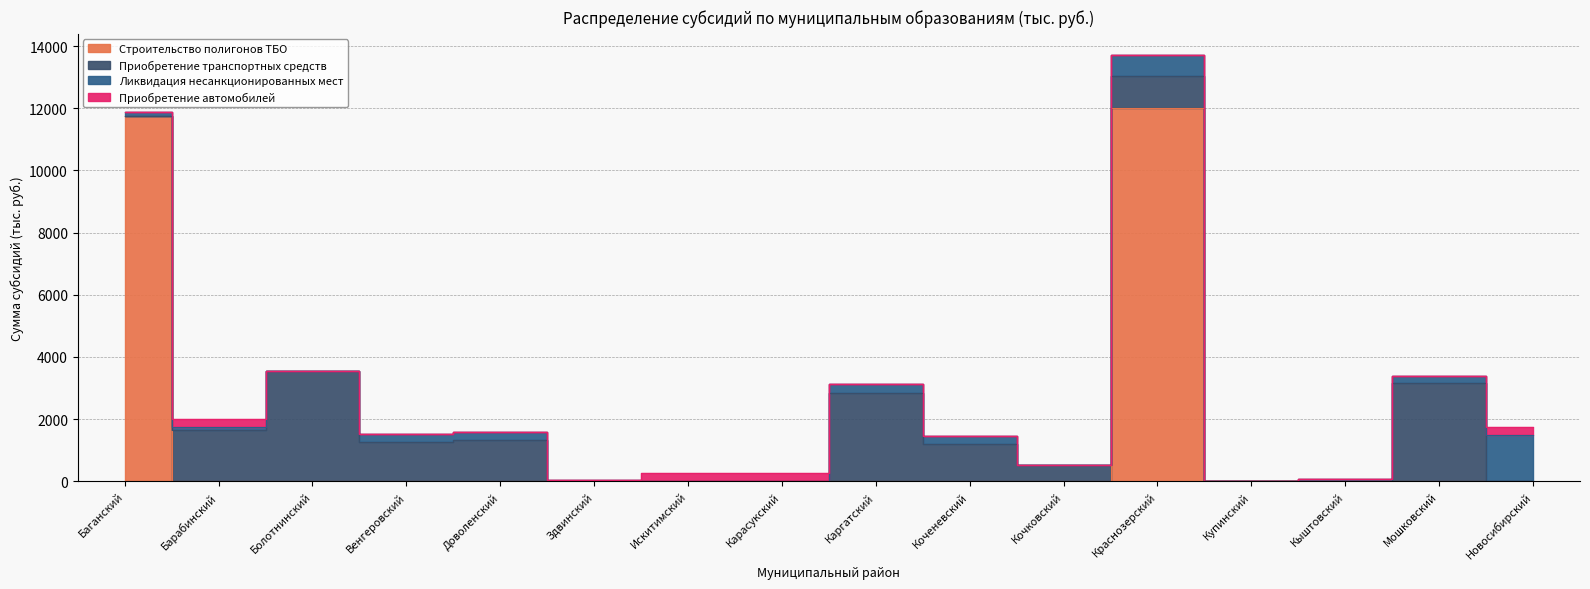

True or false: Приобретение автомобилей and Ликвидация несанкционированных мест cross at least once.

True